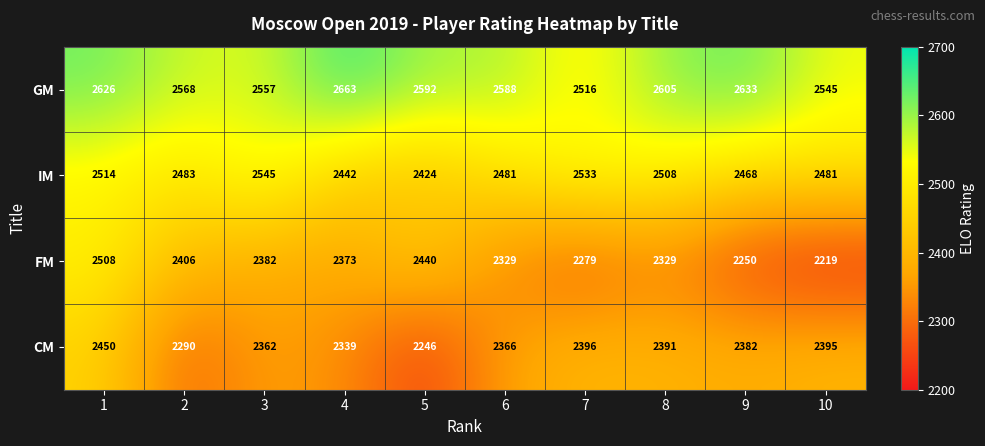

Which series has the widest spread of values?

FM